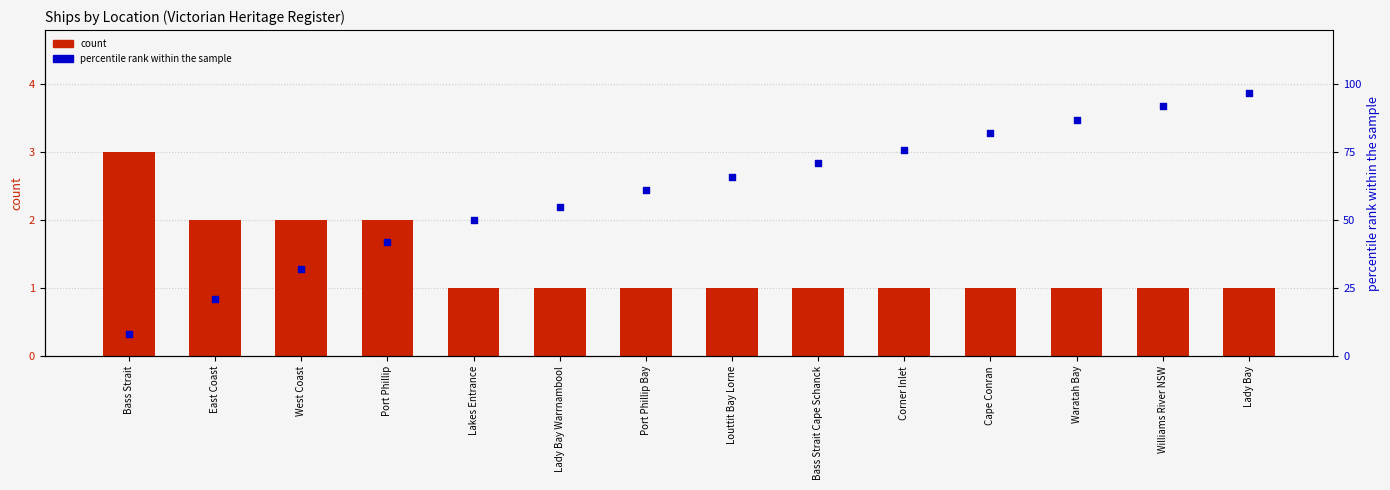

Which series reaches the maximum Y coordinate?

percentile rank within the sample